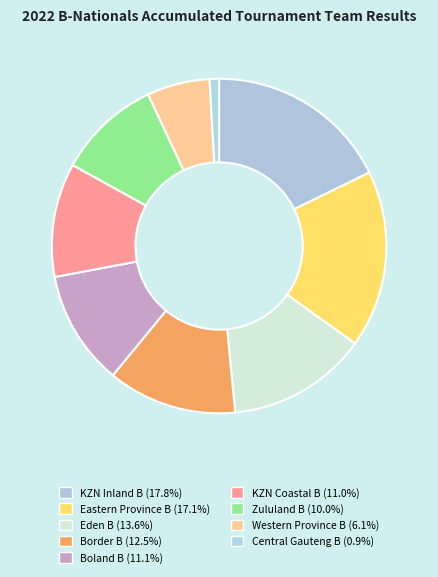

What is the change in value from Eastern Province B to Eden B?

-153.0